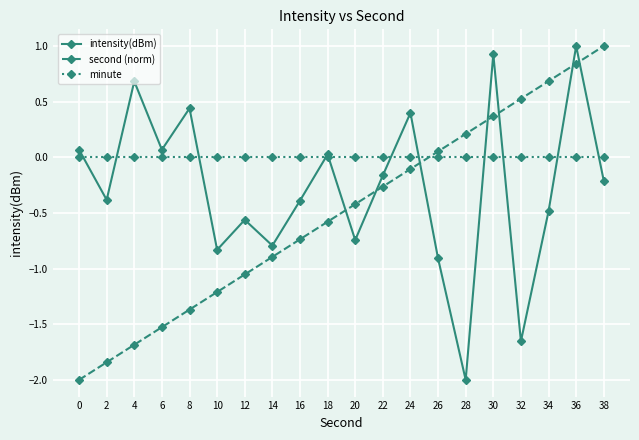

Rank the series at 4 from highest to lowest value.

intensity(dBm), minute, second (norm)